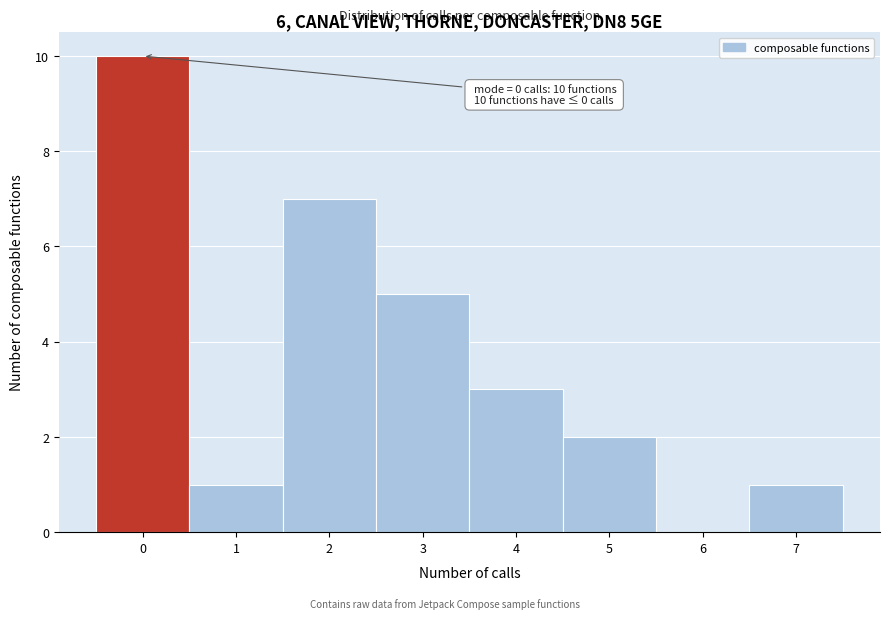

Which range on the x-axis has the tallest bar?

-0.5 to 0.5